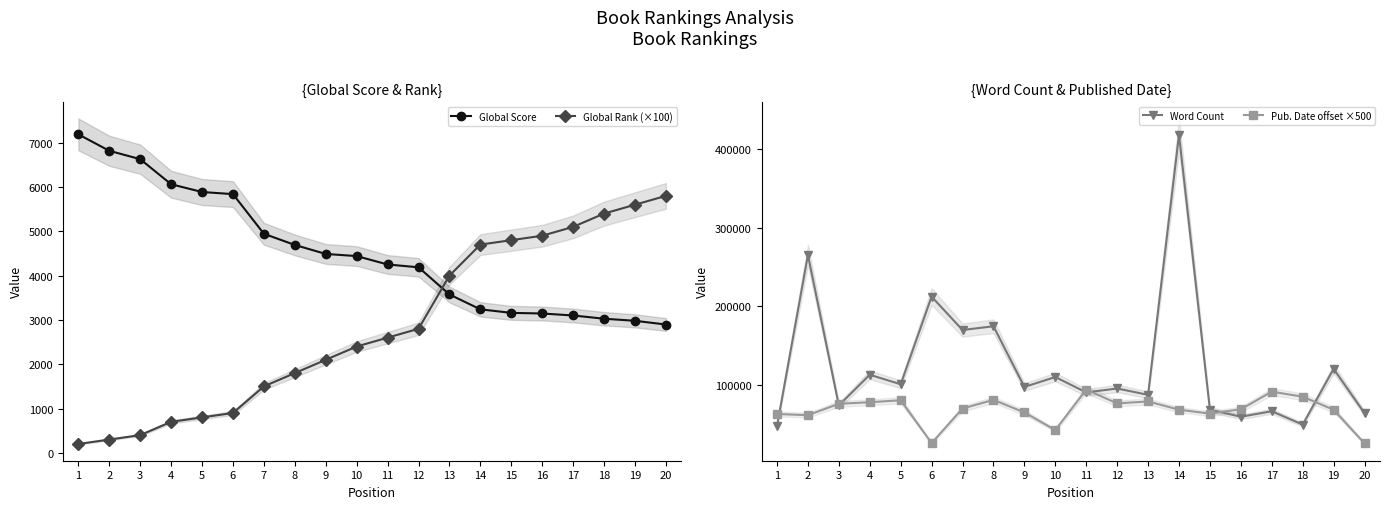

True or false: Global Score has a value of 2393 at 3.

False